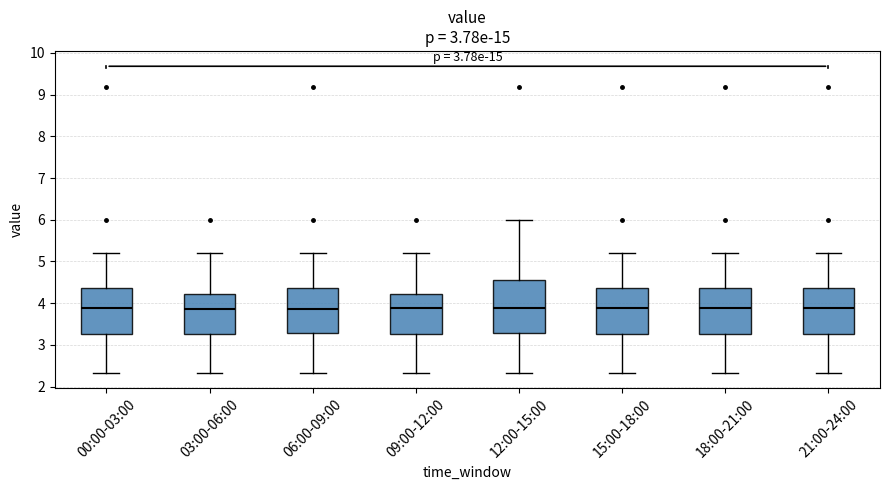

Reading left to right, read every box against the y-axis: the position of its median line, the range the box covers, and the ends of its whiskers. The values are not printed on the chart, so give them approximately, as read against the axis.

00:00-03:00: median 3.9, box 3.3 to 4.4, whiskers 2.3 to 5.2
03:00-06:00: median 3.9, box 3.3 to 4.2, whiskers 2.3 to 5.2
06:00-09:00: median 3.9, box 3.3 to 4.4, whiskers 2.3 to 5.2
09:00-12:00: median 3.9, box 3.3 to 4.2, whiskers 2.3 to 5.2
12:00-15:00: median 3.9, box 3.3 to 4.6, whiskers 2.3 to 6.0
15:00-18:00: median 3.9, box 3.3 to 4.4, whiskers 2.3 to 5.2
18:00-21:00: median 3.9, box 3.3 to 4.4, whiskers 2.3 to 5.2
21:00-24:00: median 3.9, box 3.3 to 4.4, whiskers 2.3 to 5.2